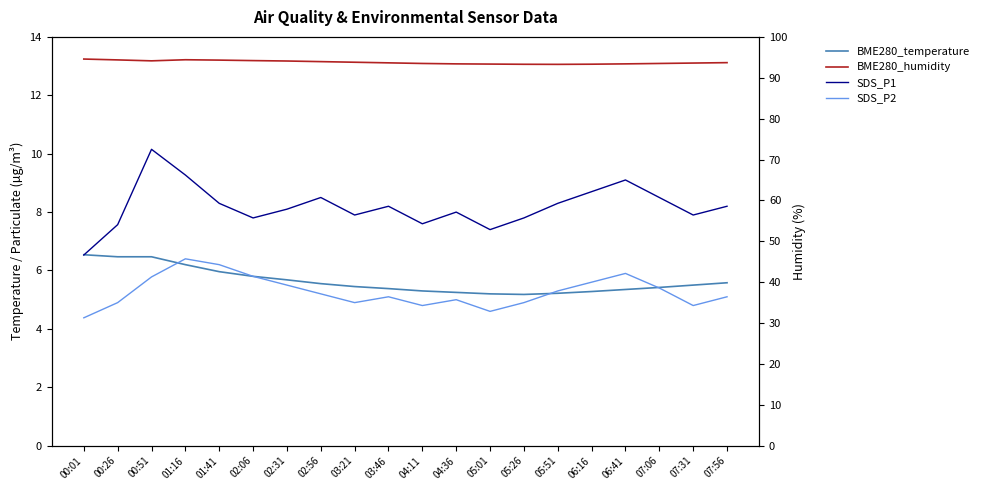

Which label corresponds to the smallest value in the chart?

00:01